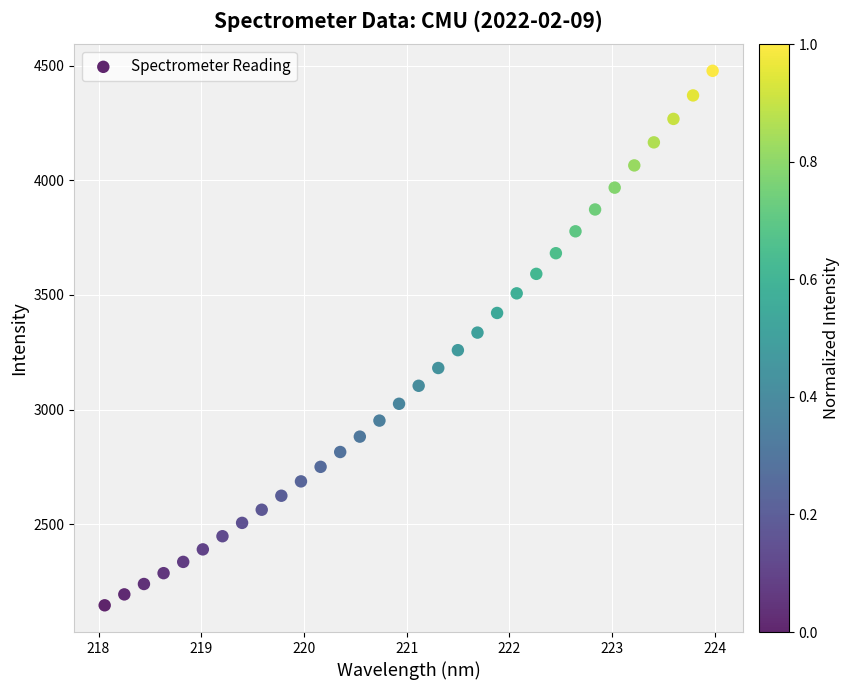

What is the range of X values (max minus min)?

5.9